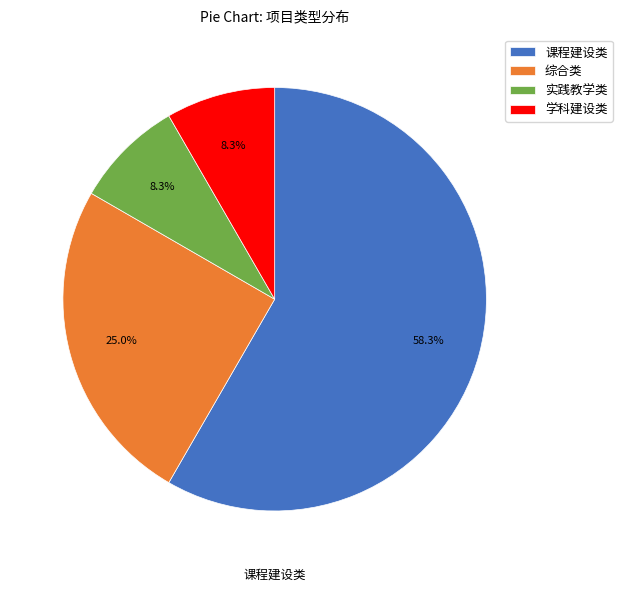

Between 课程建设类 and 综合类, which is larger?

课程建设类